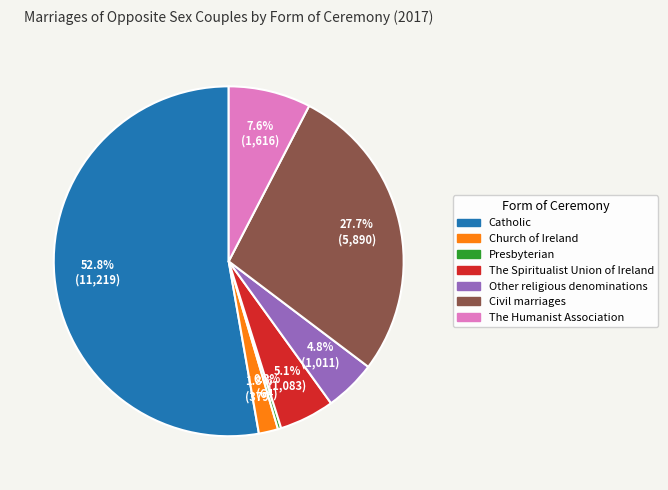

What is the largest slice in the pie chart?

Catholic